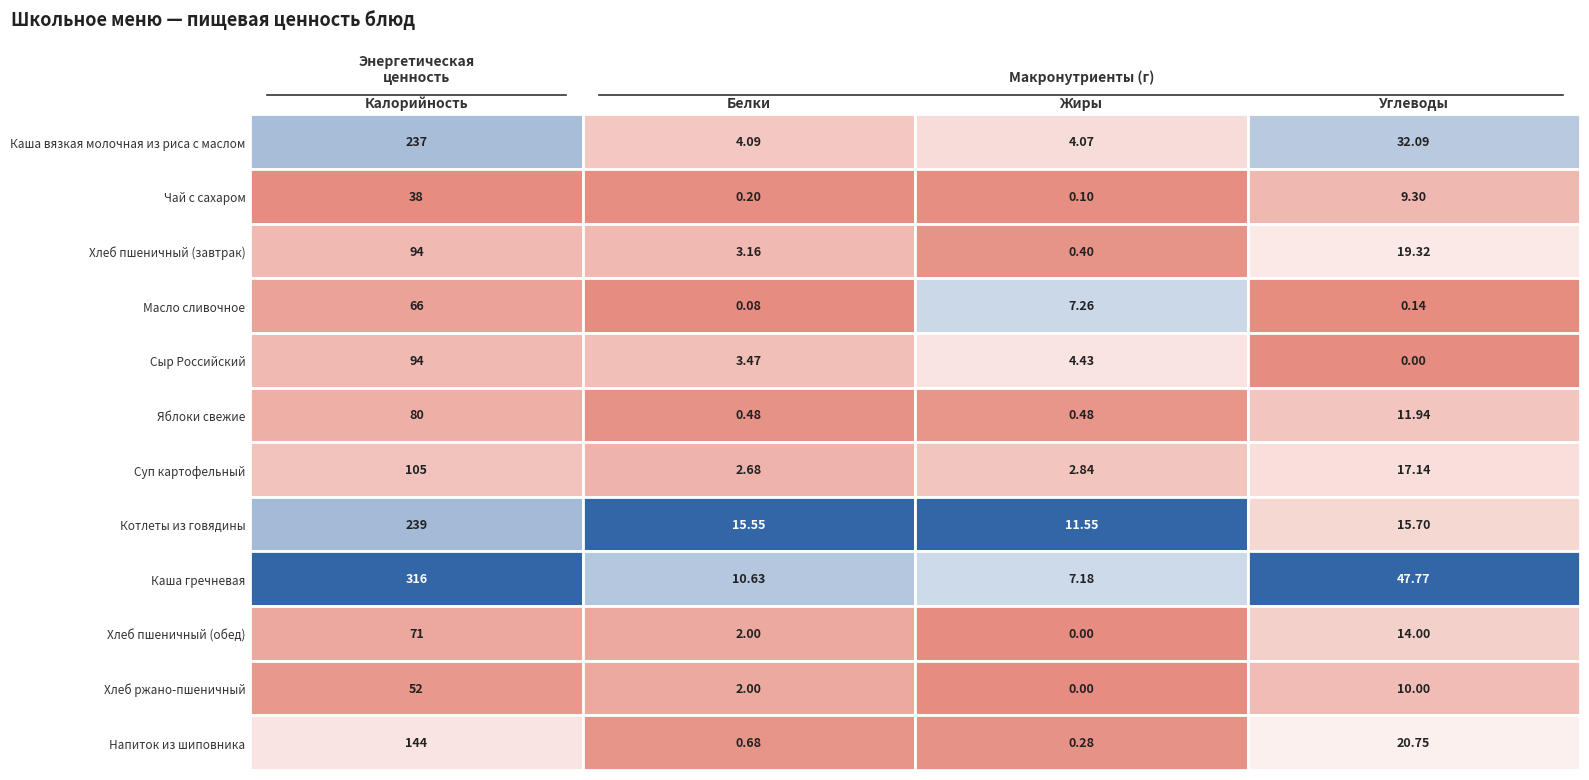

What is the spread (max minus min) of values at Углеводы?

47.8